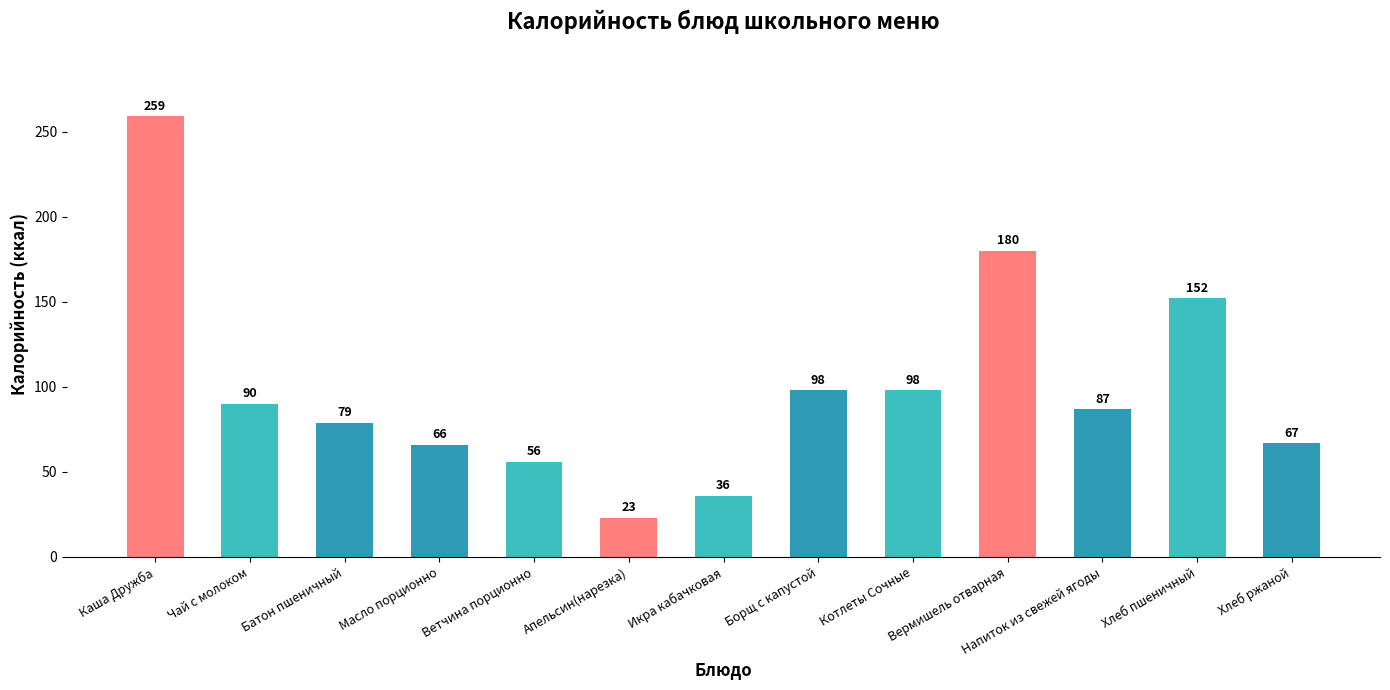

True or false: the data shows 56 at Ветчина порционно.

True